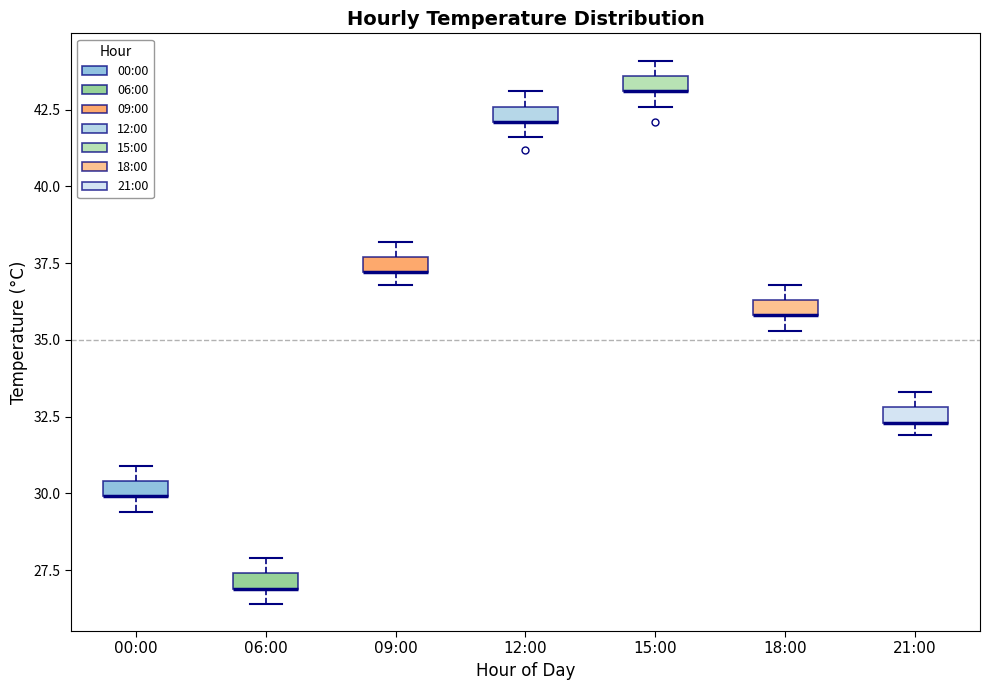

Where is the lower edge of the box for 18:00 on the y-axis? The values are not printed on the chart, so give them approximately, as read against the axis.

36.0